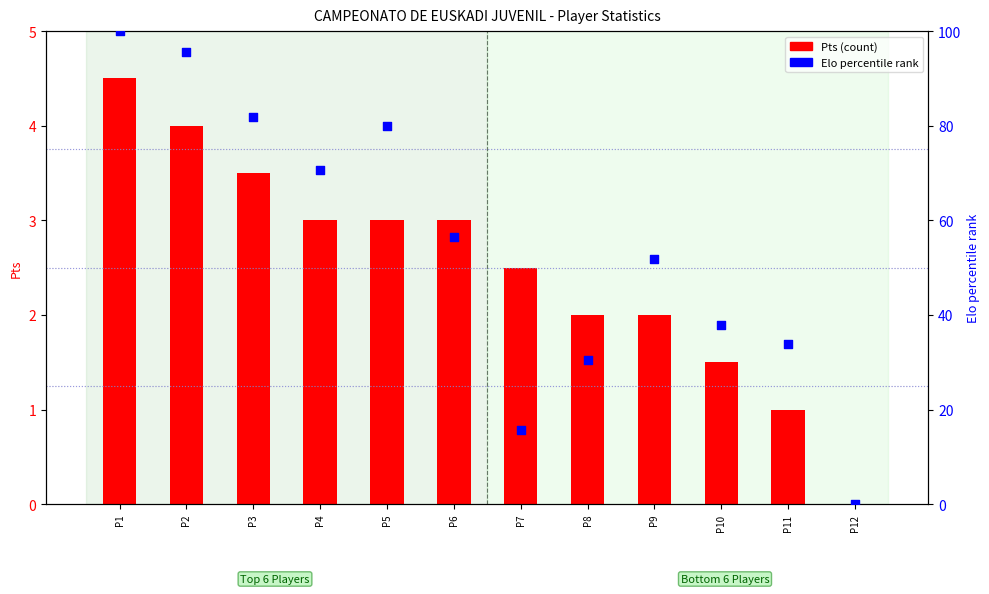

Which series has the widest spread of Y values?

Elo percentile rank